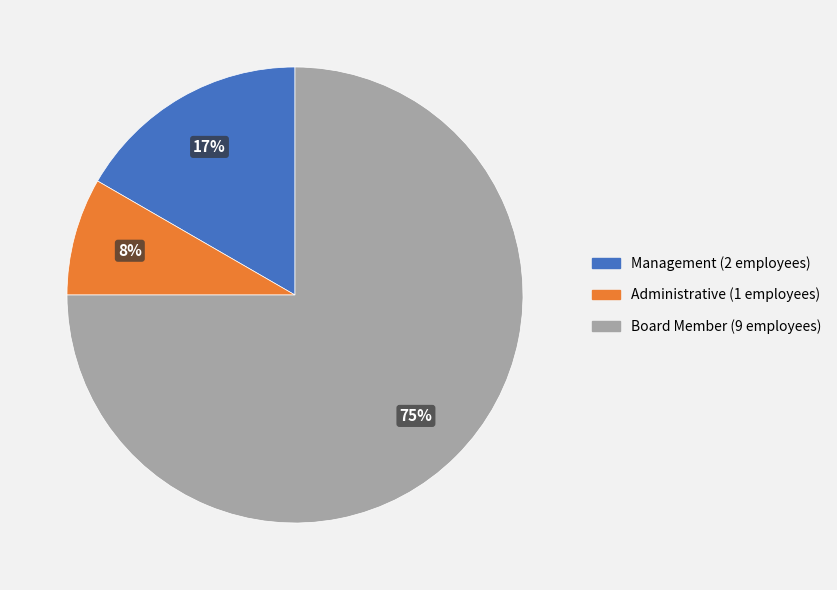

To the nearest percent, what is the difference between the Management and Board Member slice percentages?

58%